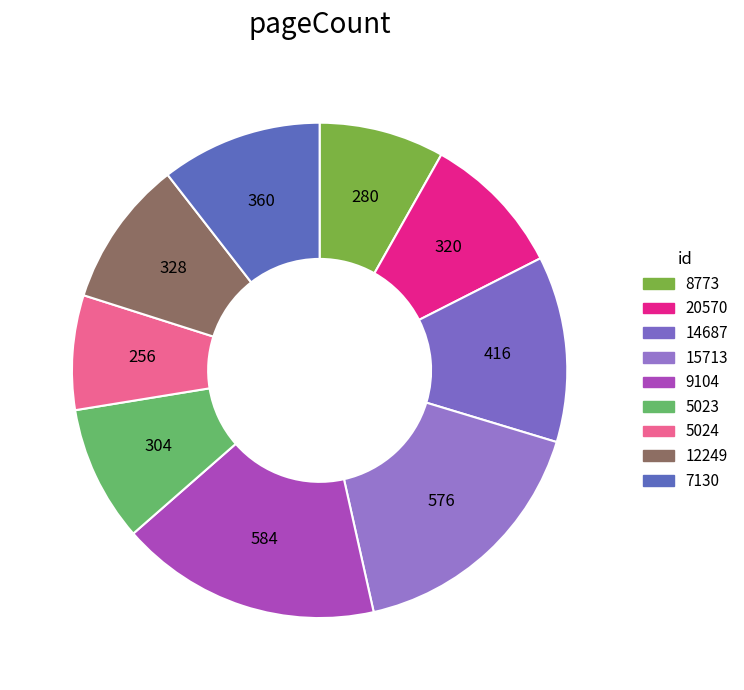

True or false: 5023 accounts for 22% of the total.

False